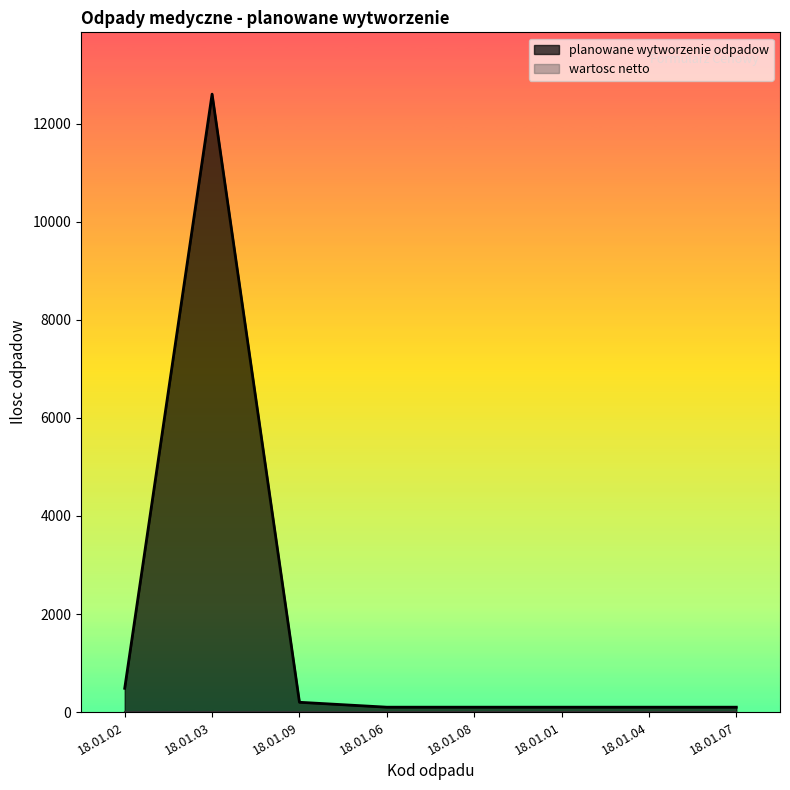

Where is the first local maximum?

18.01.03